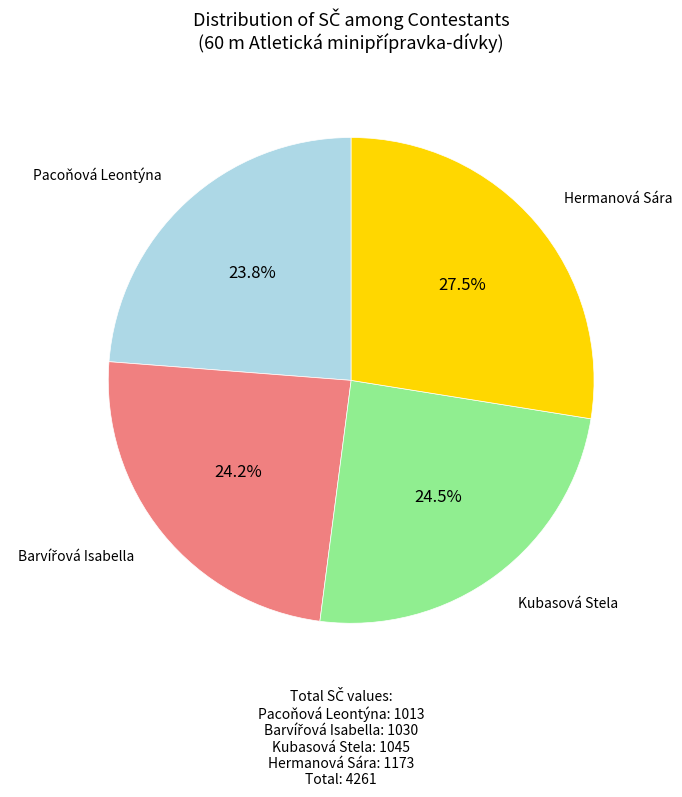

True or false: Hermanová Sára accounts for 20% of the total.

False